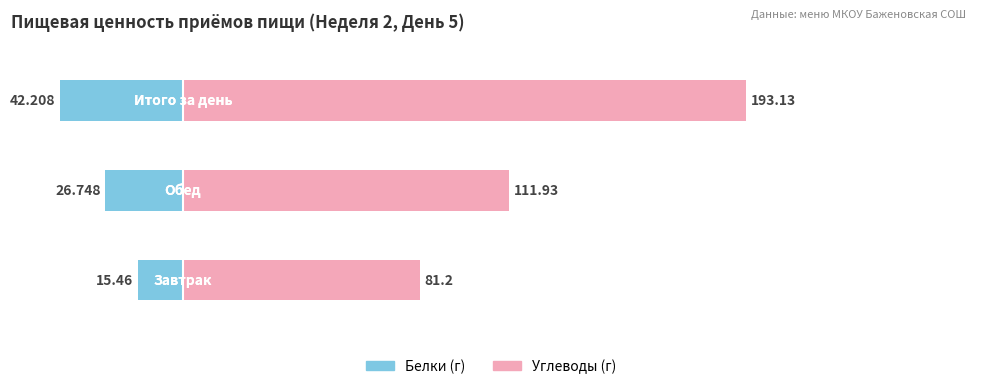

List the series in order of their overall mean, lowest first.

Белки, Углеводы